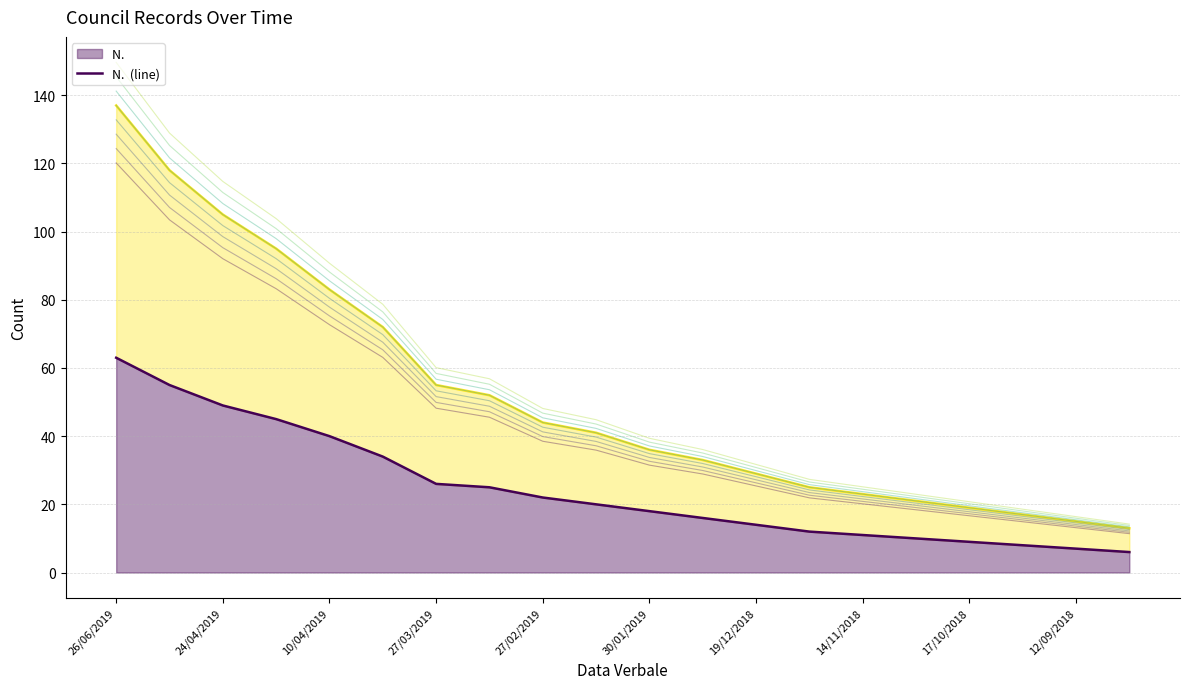

At which label does N.Prop. (line) reach its peak?

26/06/2019